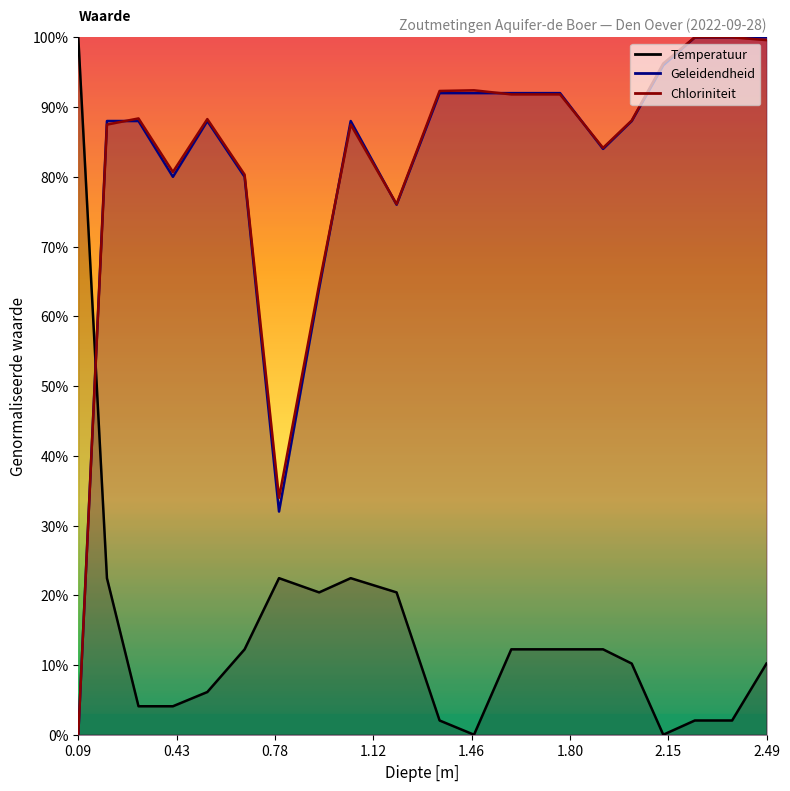

At which label does Chloriniteit reach its minimum?

0.09